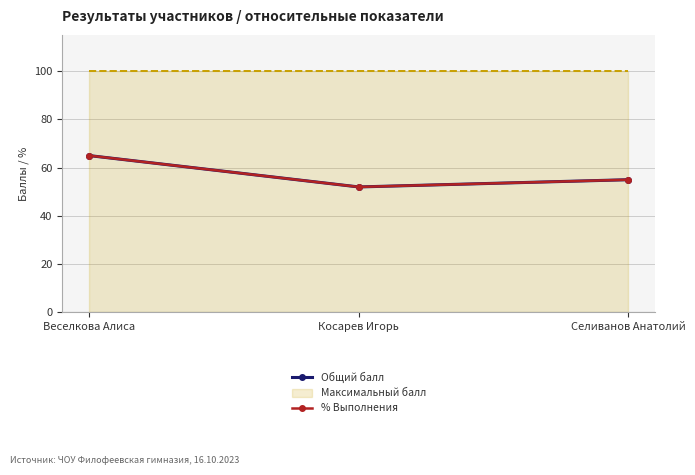

At which category is the sum across all series the highest?

Веселкова Алиса